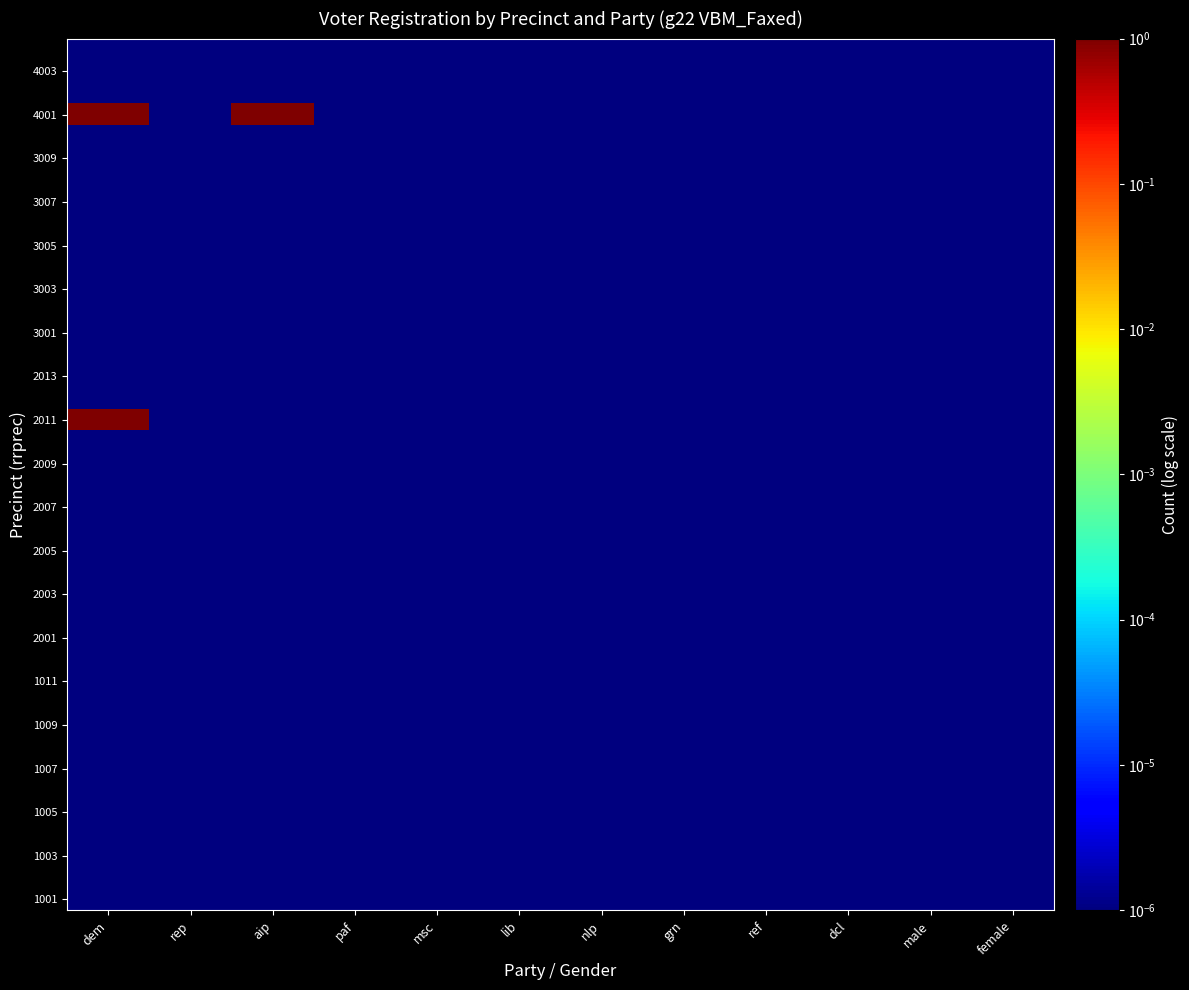

At which category is the sum across all series the highest?

dem